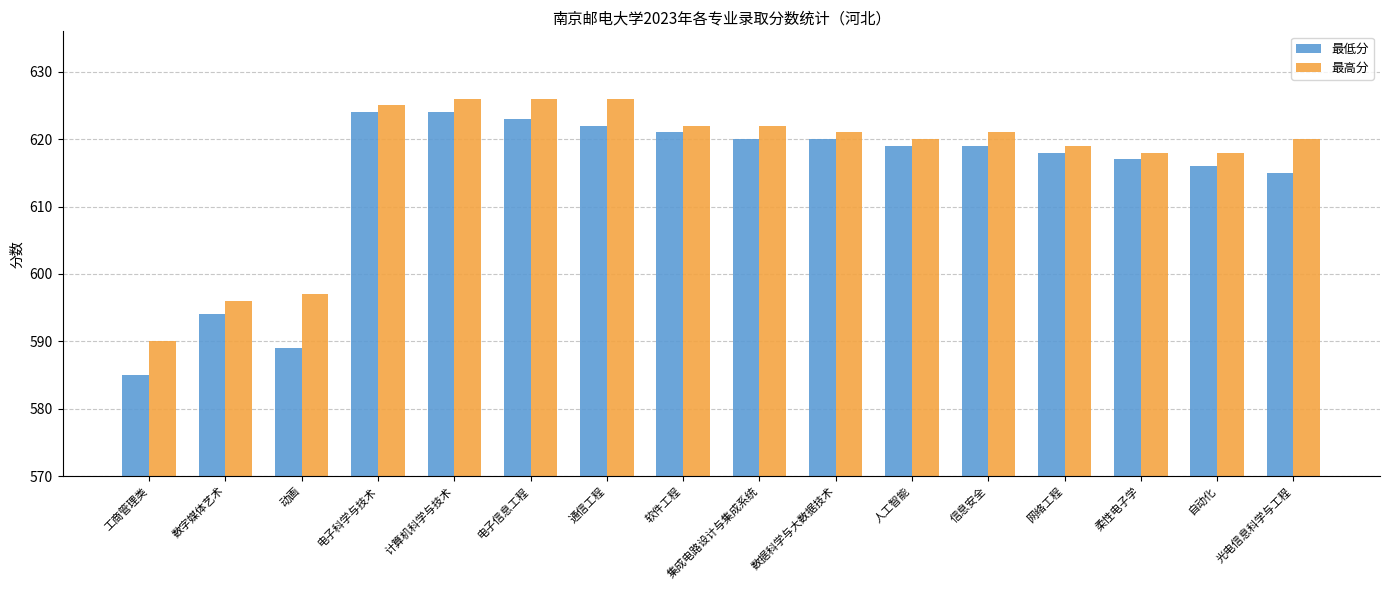

At how many categories does at least one series exceed 591?

15